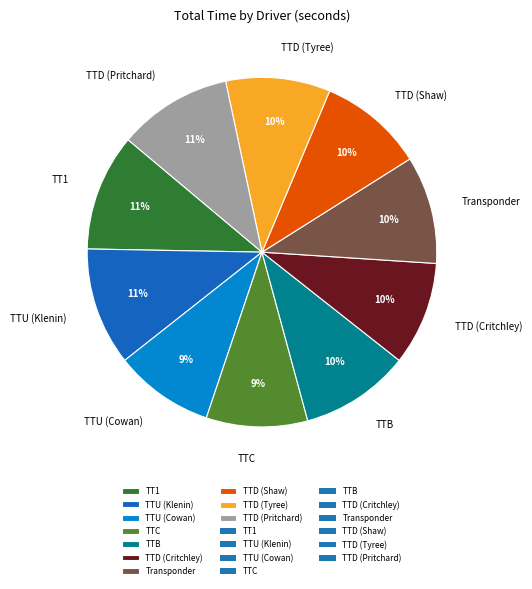

Count the number of slices in the pie.

10